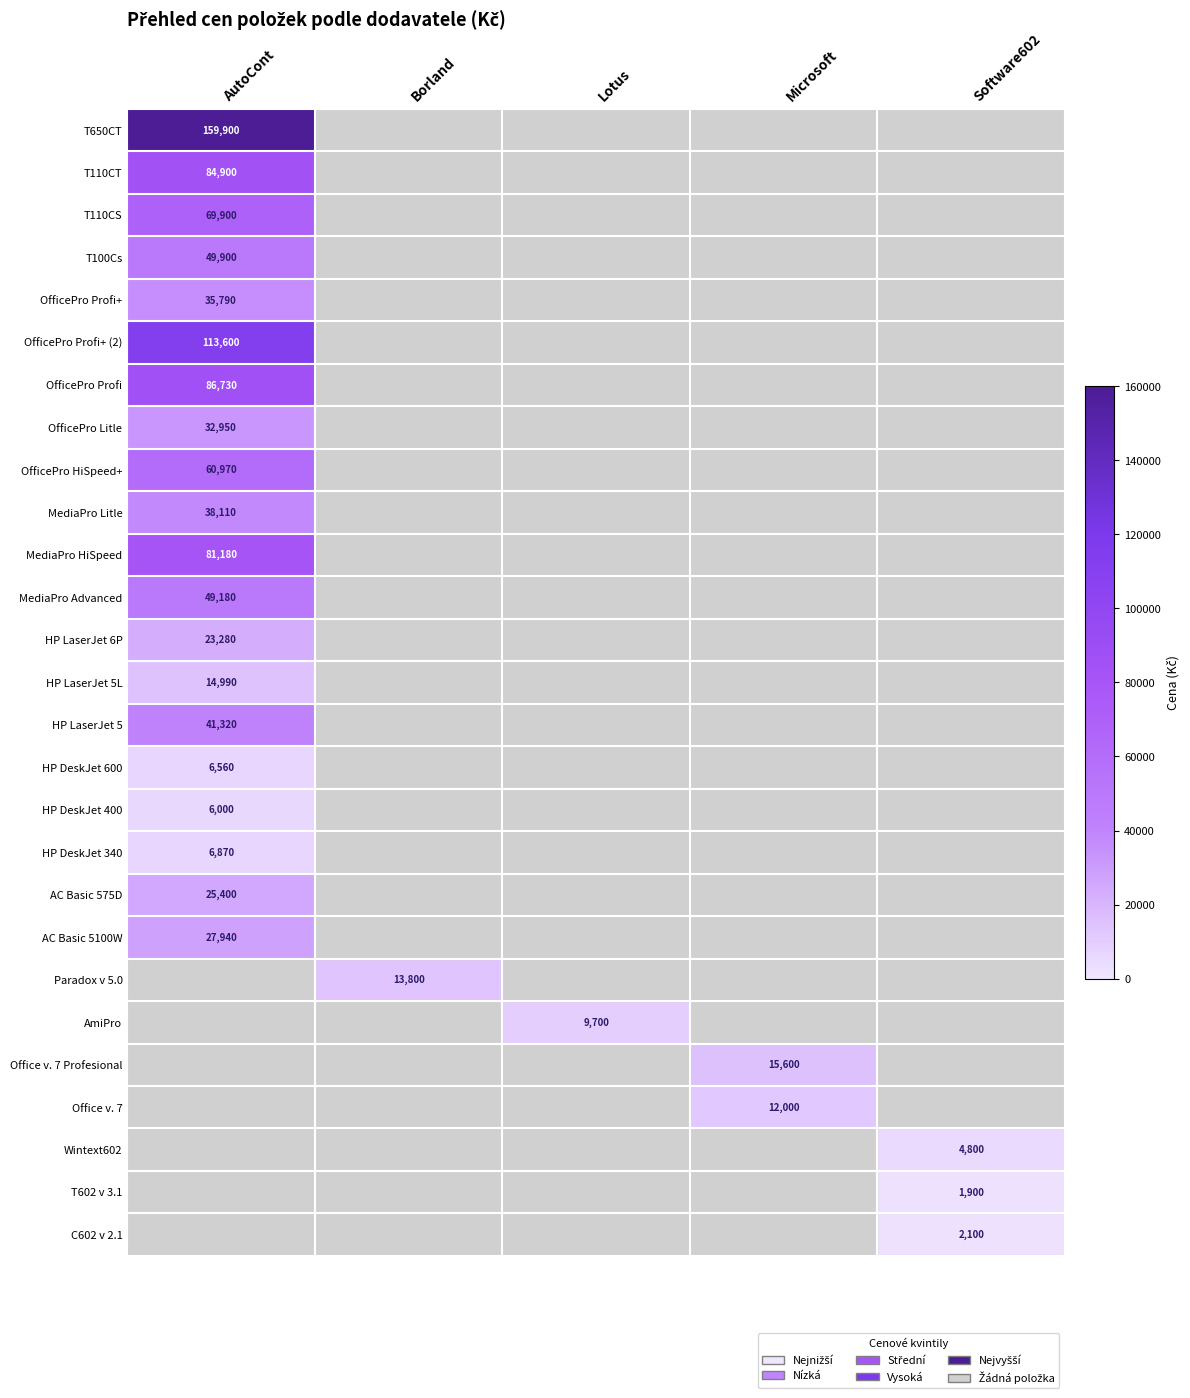

Between Borland and AutoCont, which is larger?

AutoCont